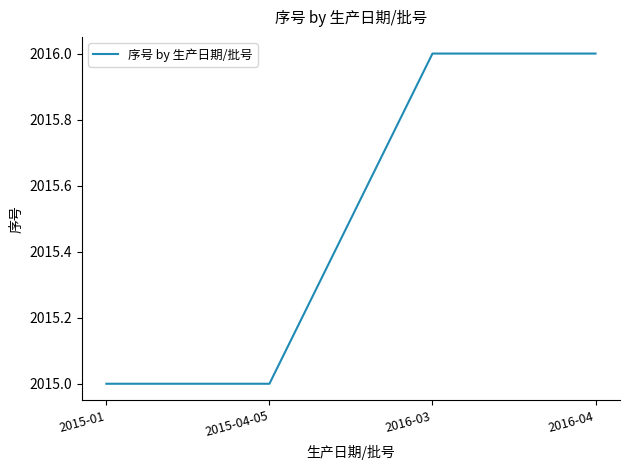

What is the smallest value displayed?

2015